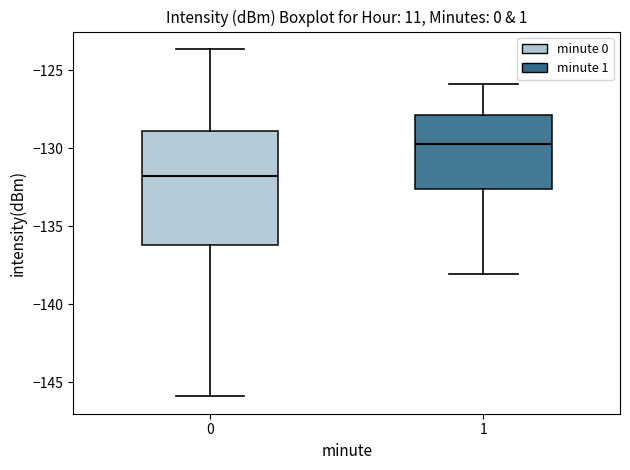

Reading left to right, read every box against the y-axis: the position of its median line, the range the box covers, and the ends of its whiskers. The values are not printed on the chart, so give them approximately, as read against the axis.

0: median -132.0, box -136.0 to -129.0, whiskers -146.0 to -123.5
1: median -129.5, box -132.5 to -128.0, whiskers -138.0 to -126.0